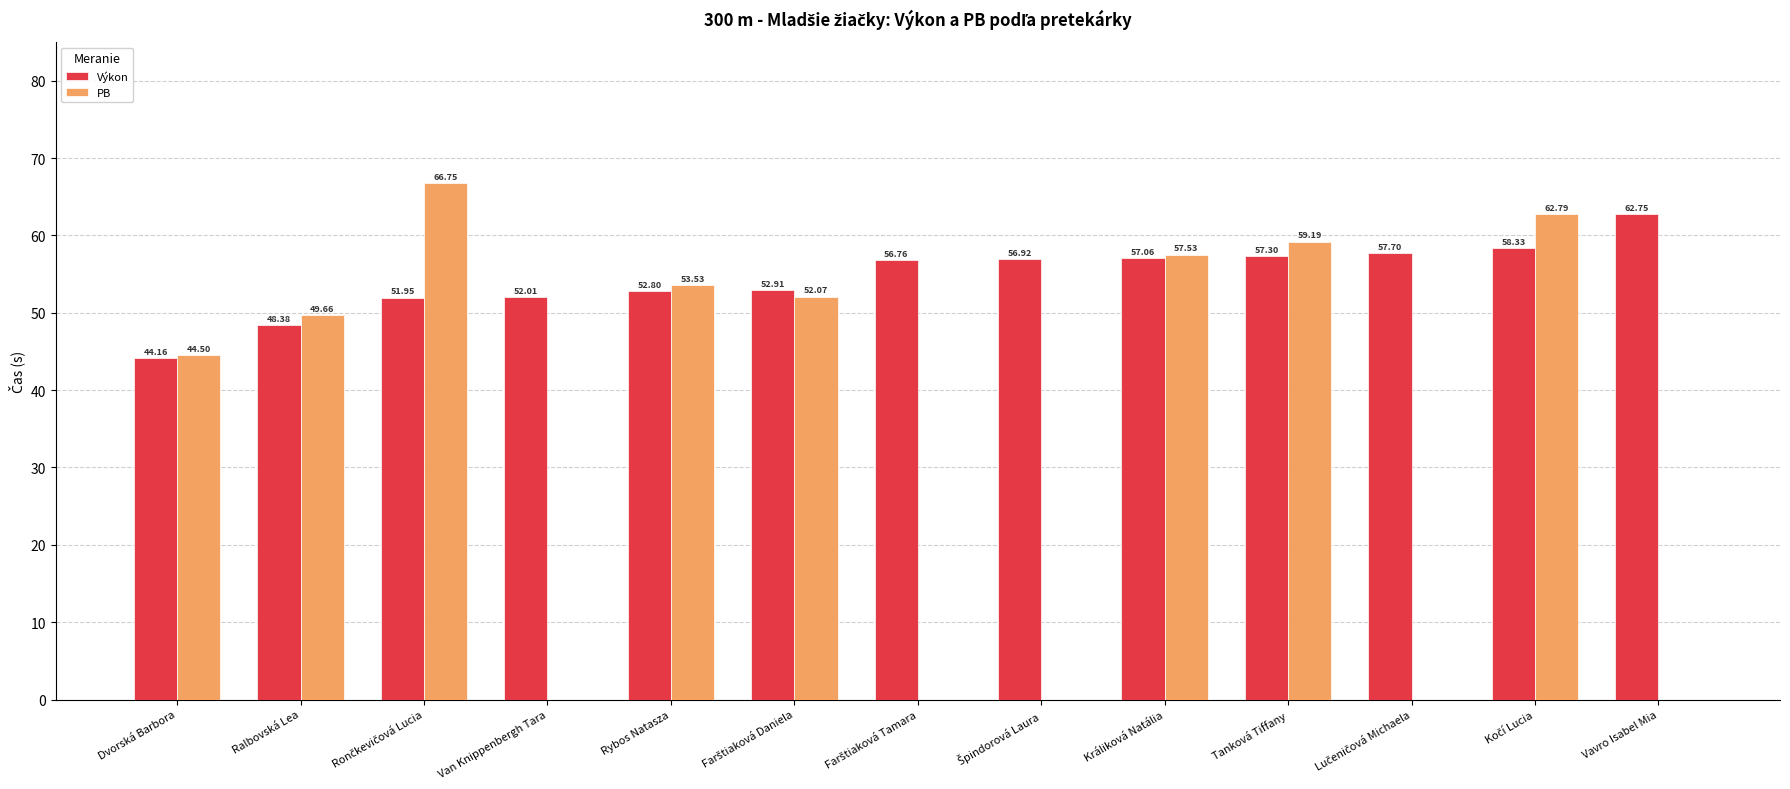

Which series changed the most between Dvorská Barbora and Tanková Tiffany?

PB